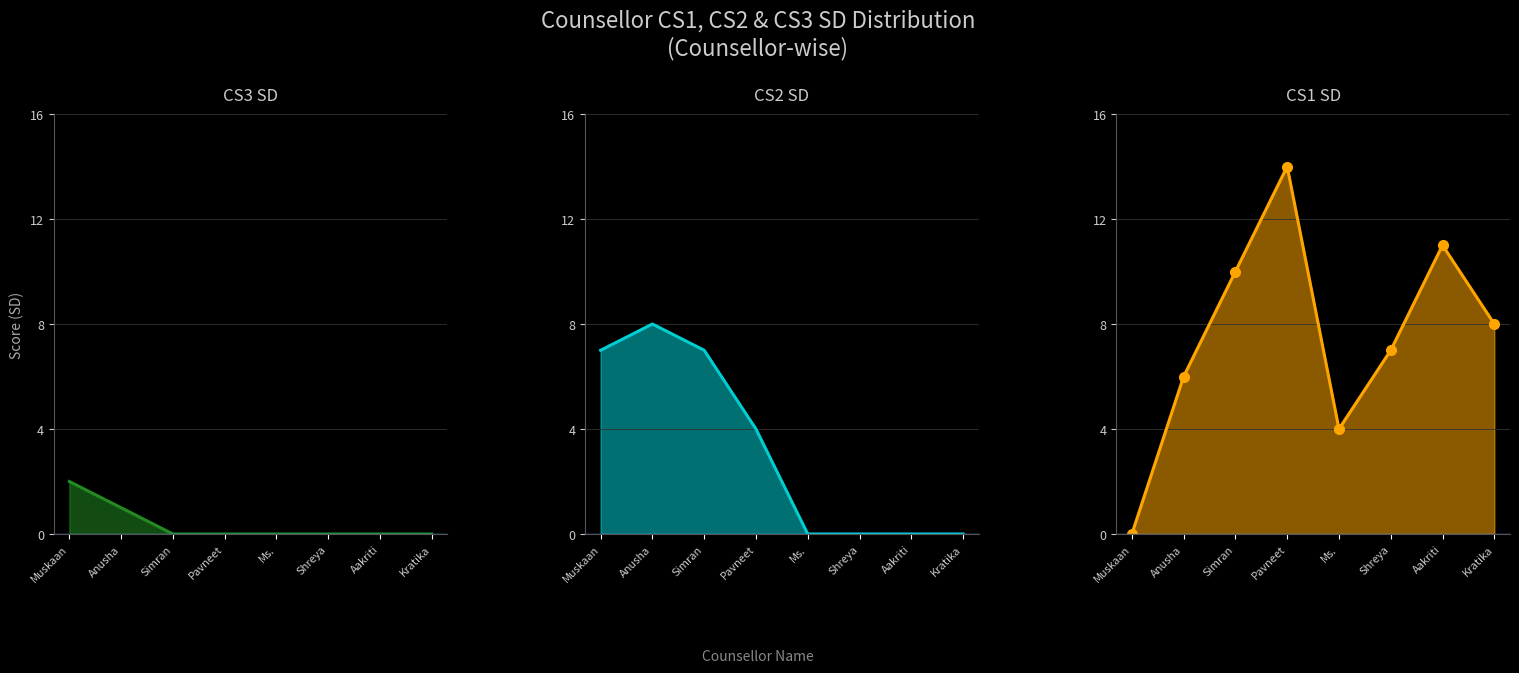

What is the sum of the CS1 SD values at Anusha and Ms.?

10